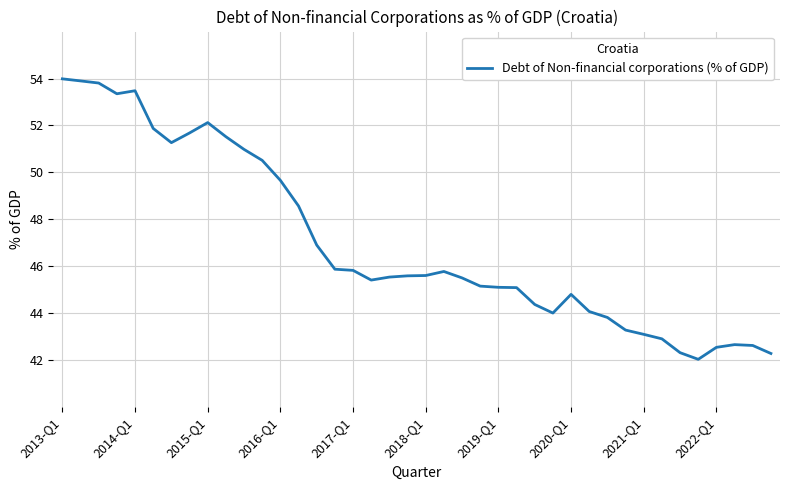

What is the smallest value displayed?

42.0